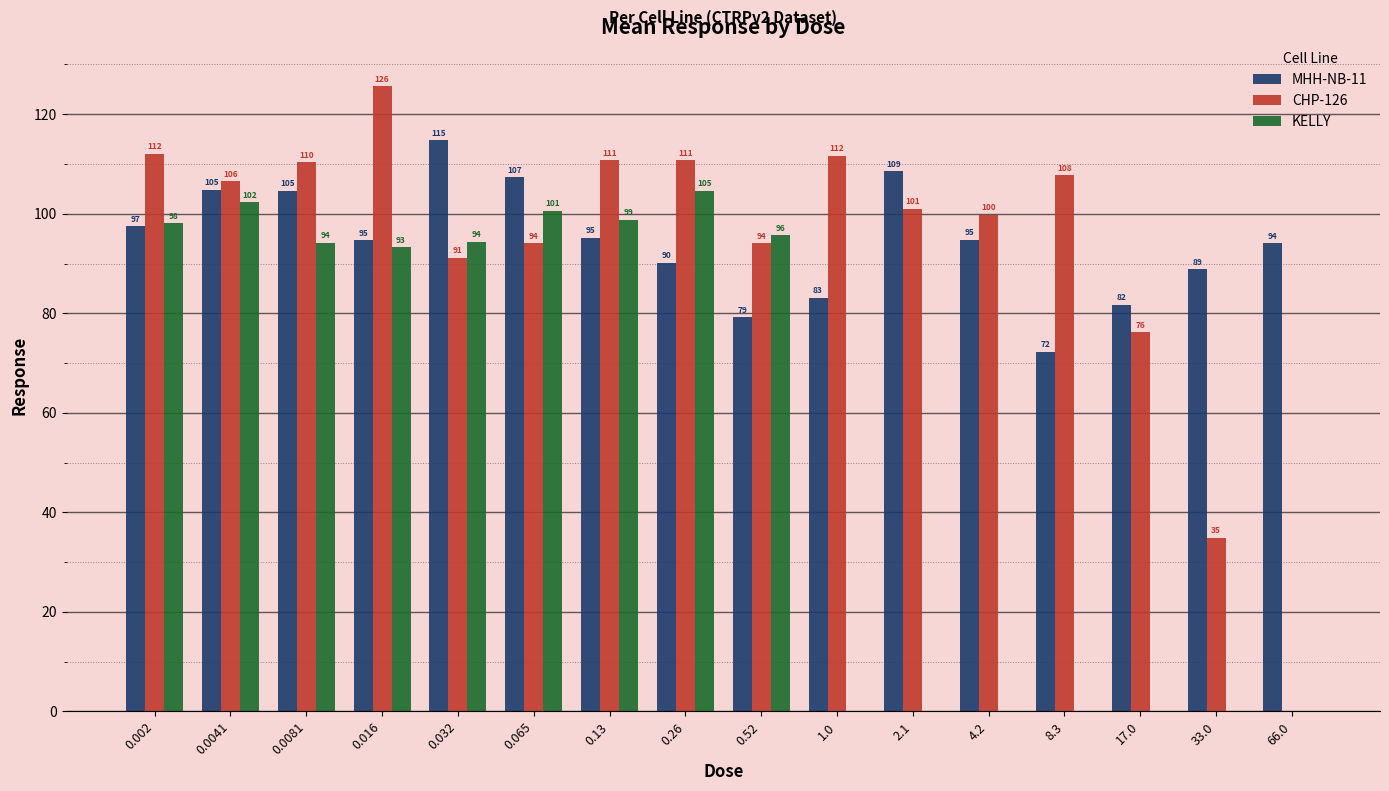

The value of CHP-126 at 33.0 is 50.7. True or false?

False